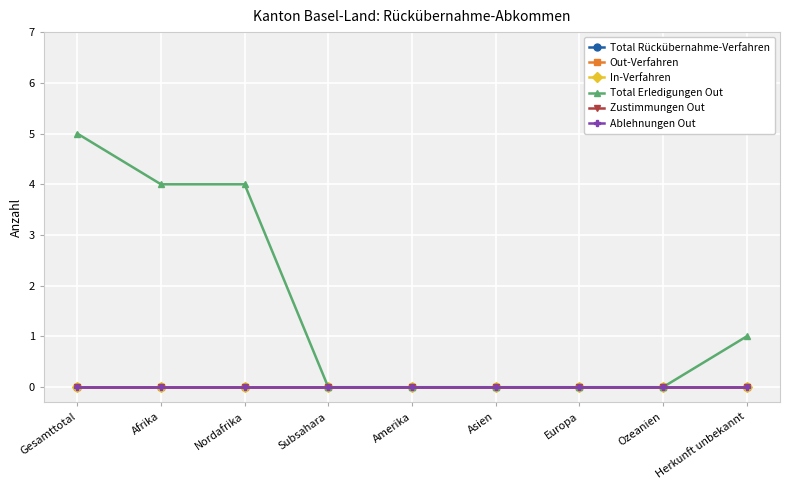

What is the difference between the Total Erledigungen Out values at Afrika and Europa?

4